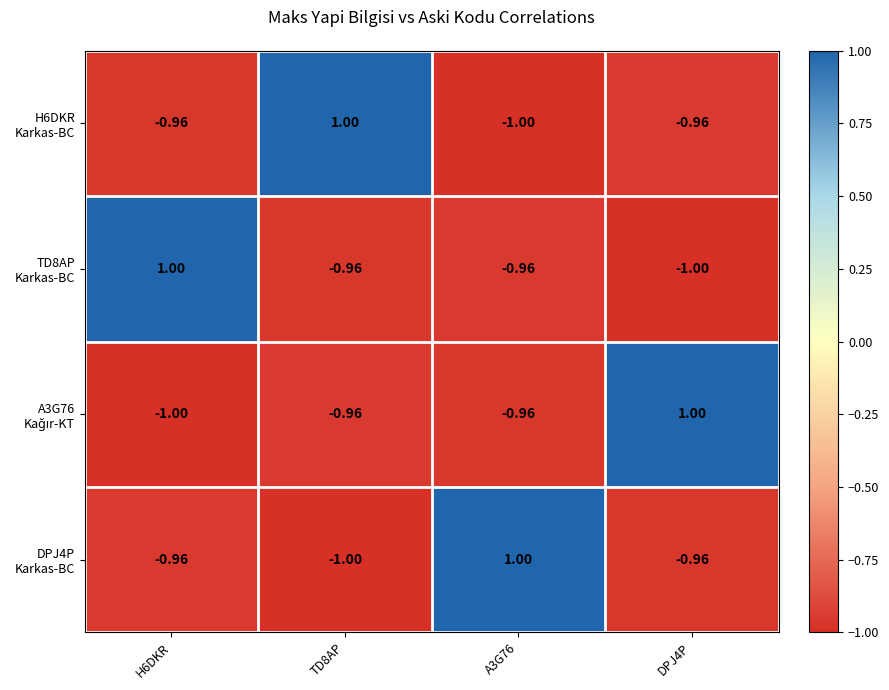

How many data points does each series have?

4